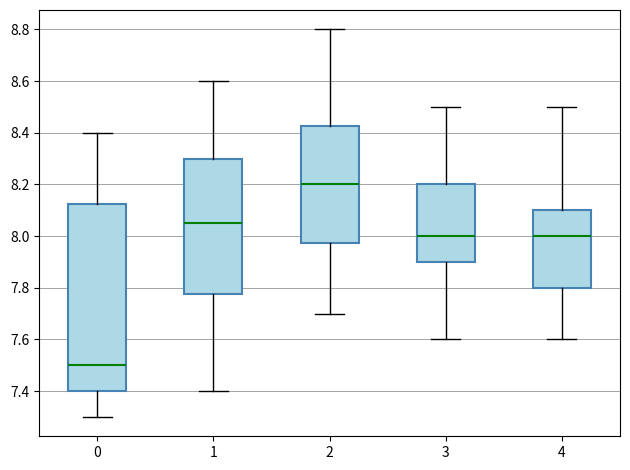

Where is the upper edge of the box at x = 3 on the y-axis? The values are not printed on the chart, so give them approximately, as read against the axis.

8.20